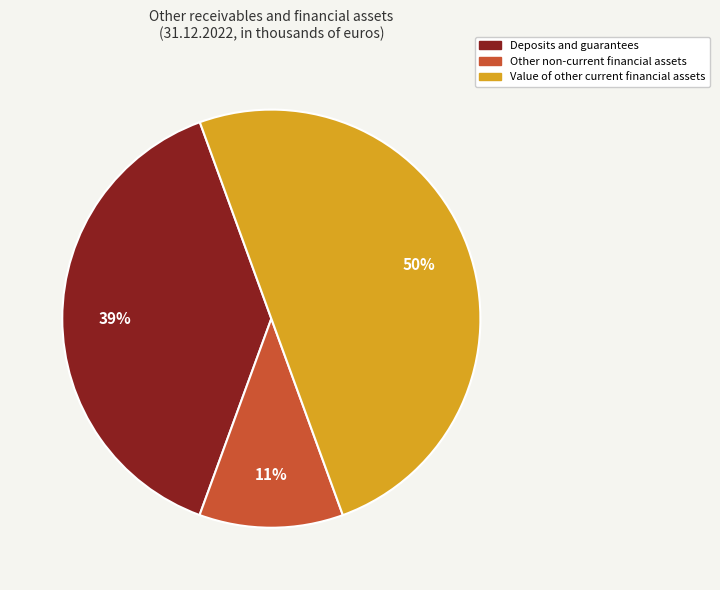

Rank the categories by value from highest to lowest.

Value of other current financial assets, Deposits and guarantees, Other non-current financial assets